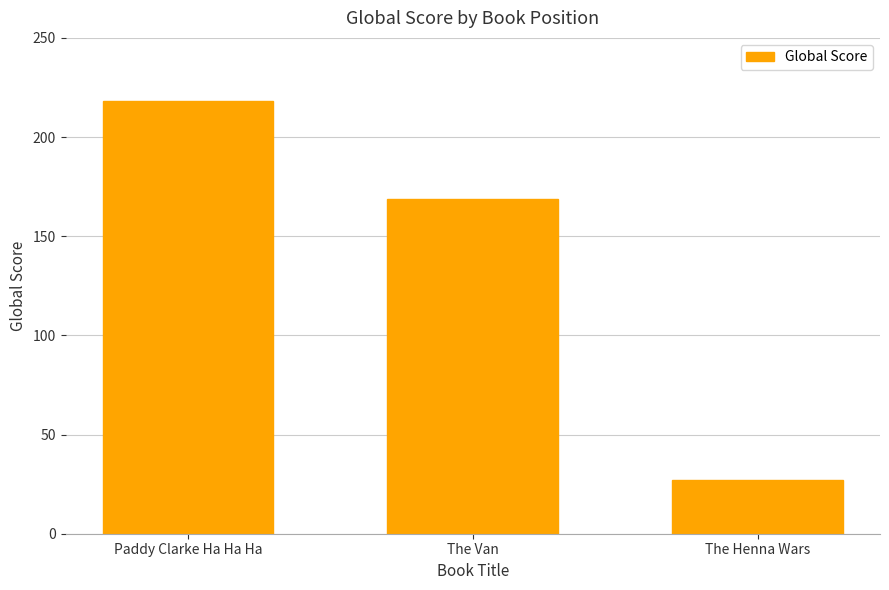

How many data points are less than 169?

1